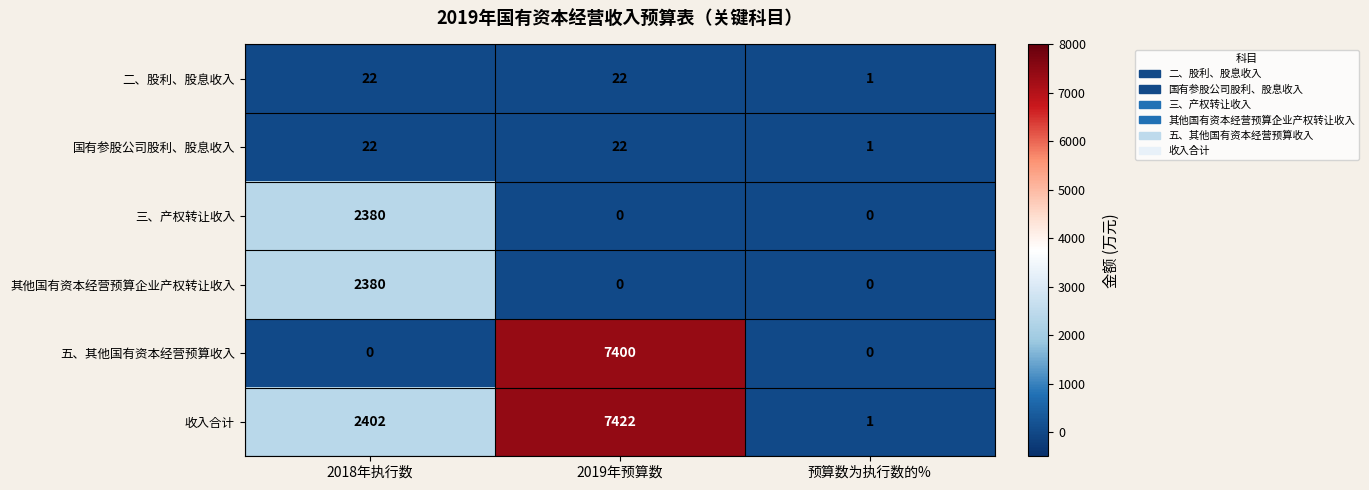

Reading right to left, list all the values displayed in this chart.

二、股利、股息收入: 预算数为执行数的%=1	2019年预算数=22	2018年执行数=22
国有参股公司股利、股息收入: 预算数为执行数的%=1	2019年预算数=22	2018年执行数=22
三、产权转让收入: 预算数为执行数的%=0	2019年预算数=0	2018年执行数=2380
其他国有资本经营预算企业产权转让收入: 预算数为执行数的%=0	2019年预算数=0	2018年执行数=2380
五、其他国有资本经营预算收入: 预算数为执行数的%=0	2019年预算数=7400	2018年执行数=0
收入合计: 预算数为执行数的%=1	2019年预算数=7422	2018年执行数=2402